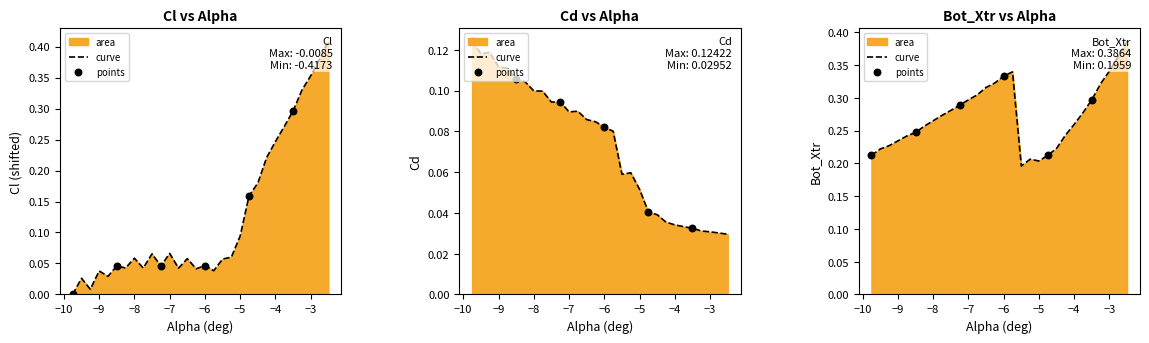

At how many categories does at least one series exceed 0?

30